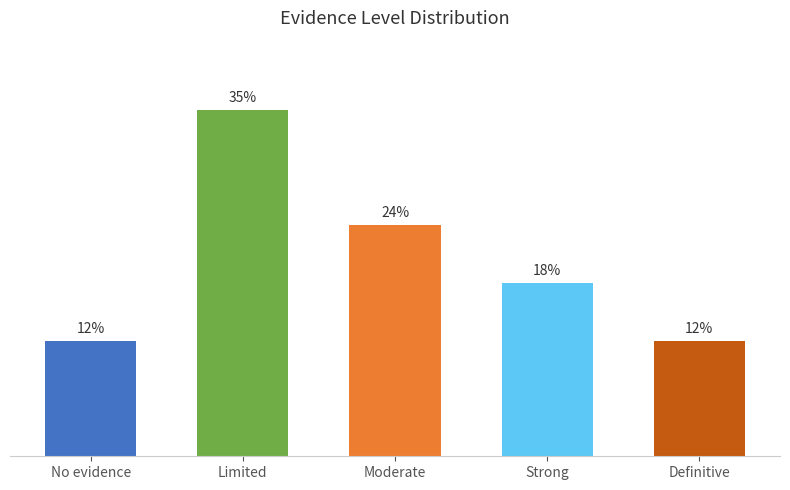

Are the bars horizontal?

No